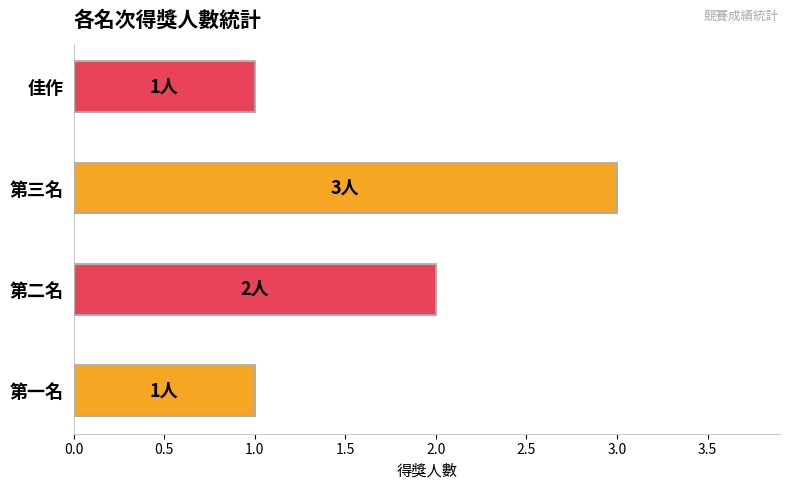

Approximately how many times larger is the value at 第三名 compared to 佳作?

3.0